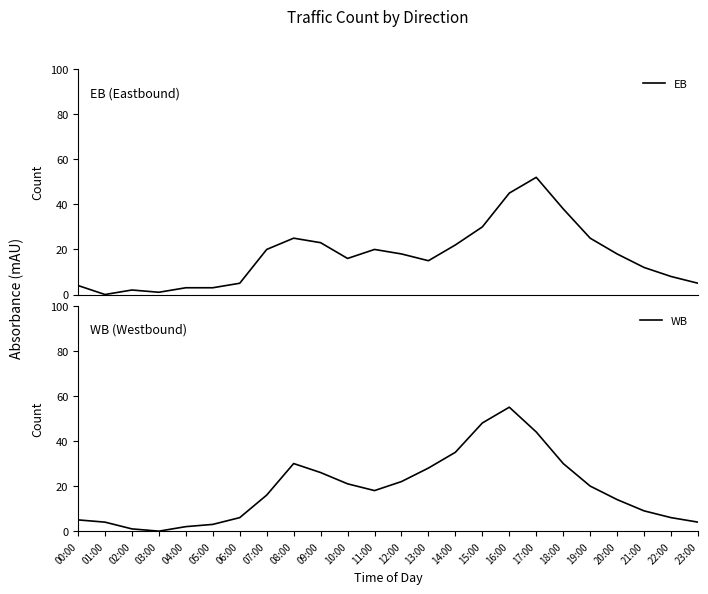

The value of WB at 13:00 is 28. True or false?

True